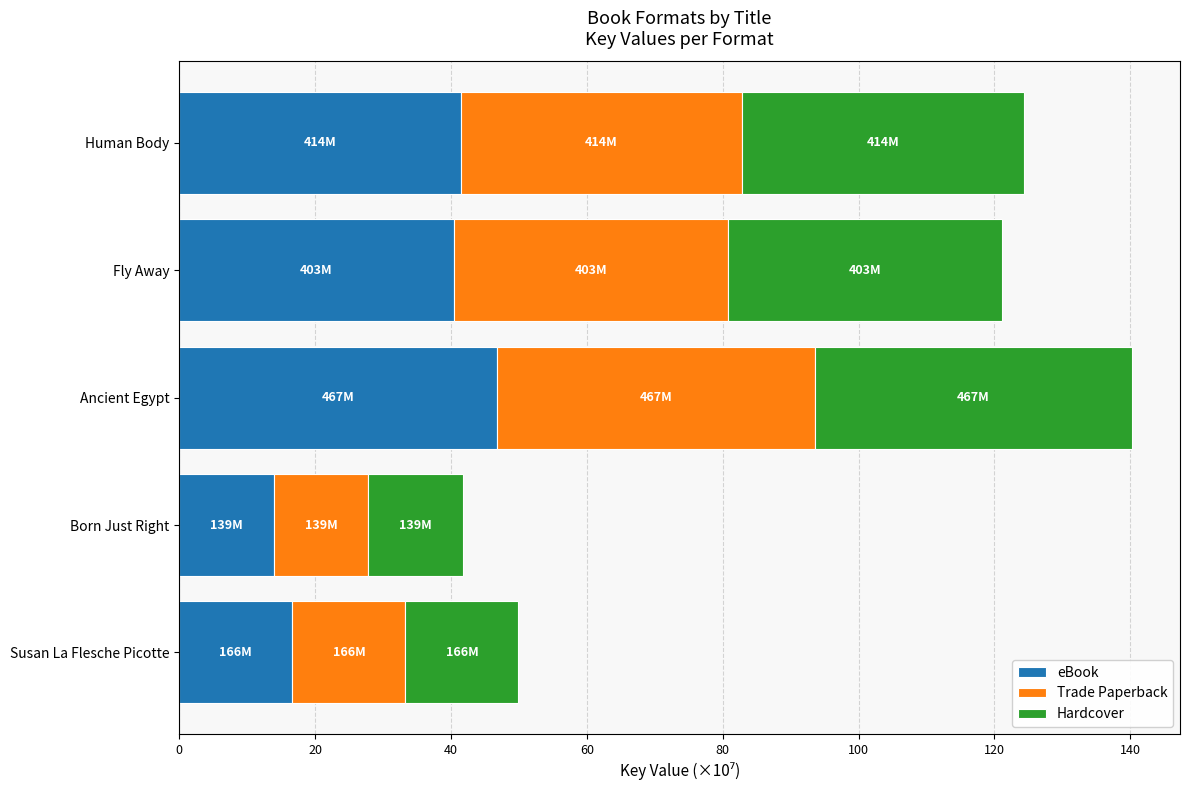

What is the maximum value for eBook?

46.8